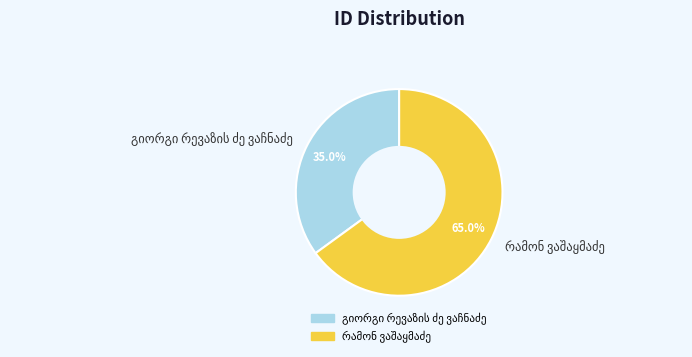

Does any single category account for the majority?

Yes